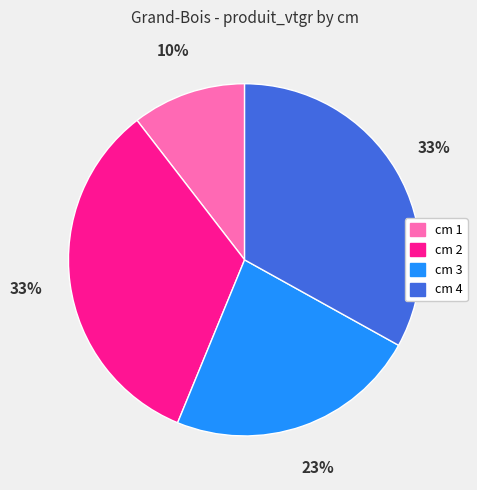

Count the number of slices in the pie.

4